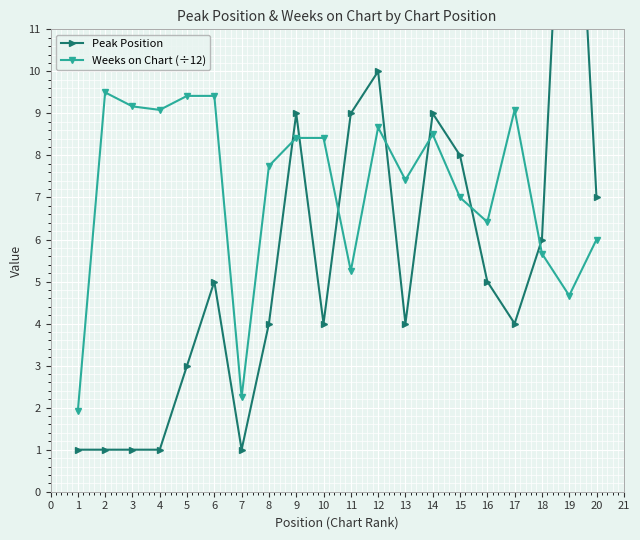

True or false: Weeks on Chart (÷12) has a value of 8.4 at 9.

True